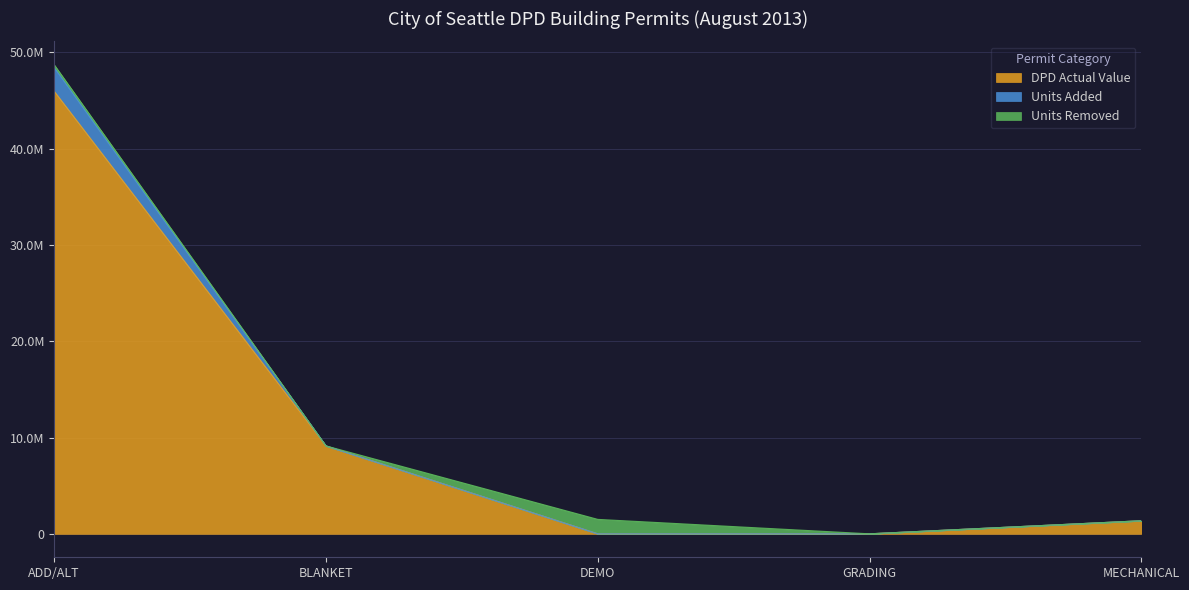

Which has a higher value, MECHANICAL or BLANKET?

BLANKET